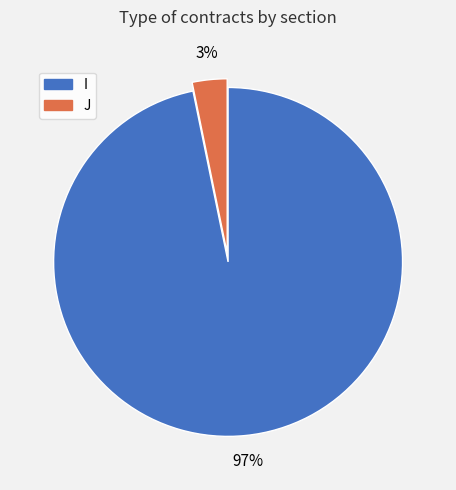

To the nearest percent, what is the combined percentage of I and J?

100%